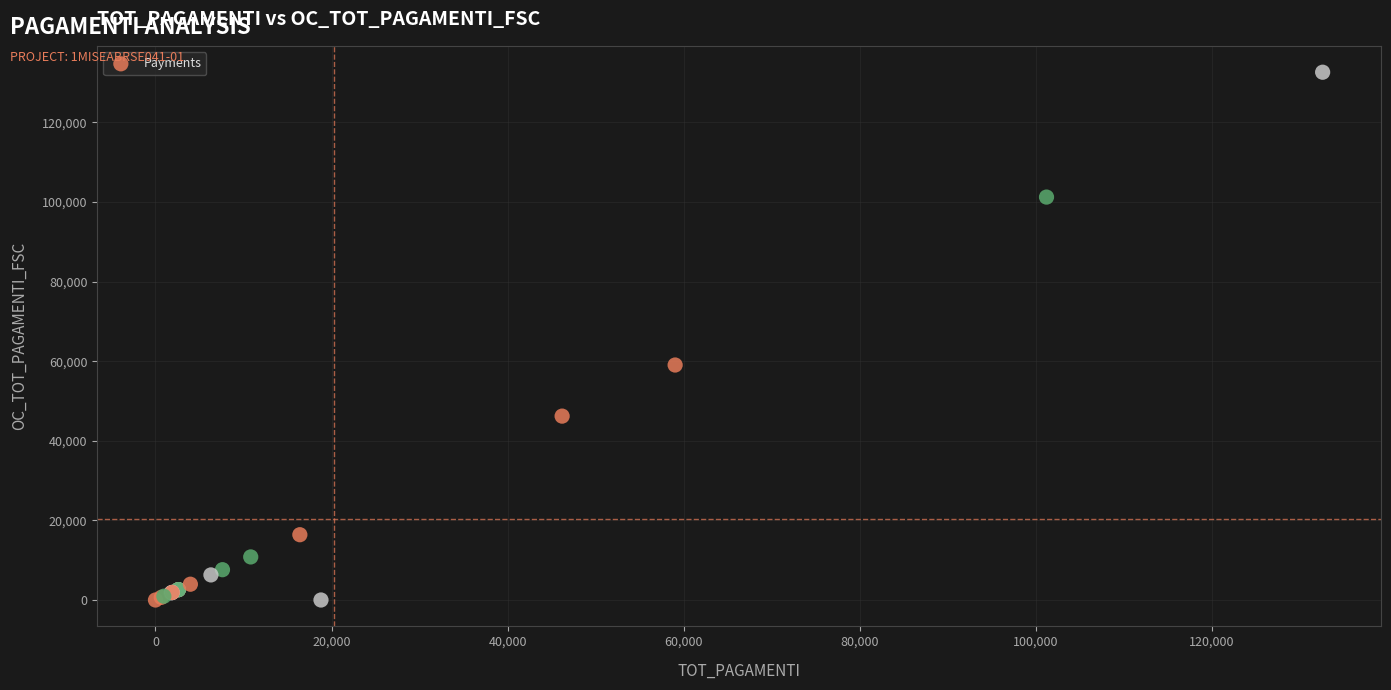

What Y value in the scatter plot is closest to 66301?

59039.1